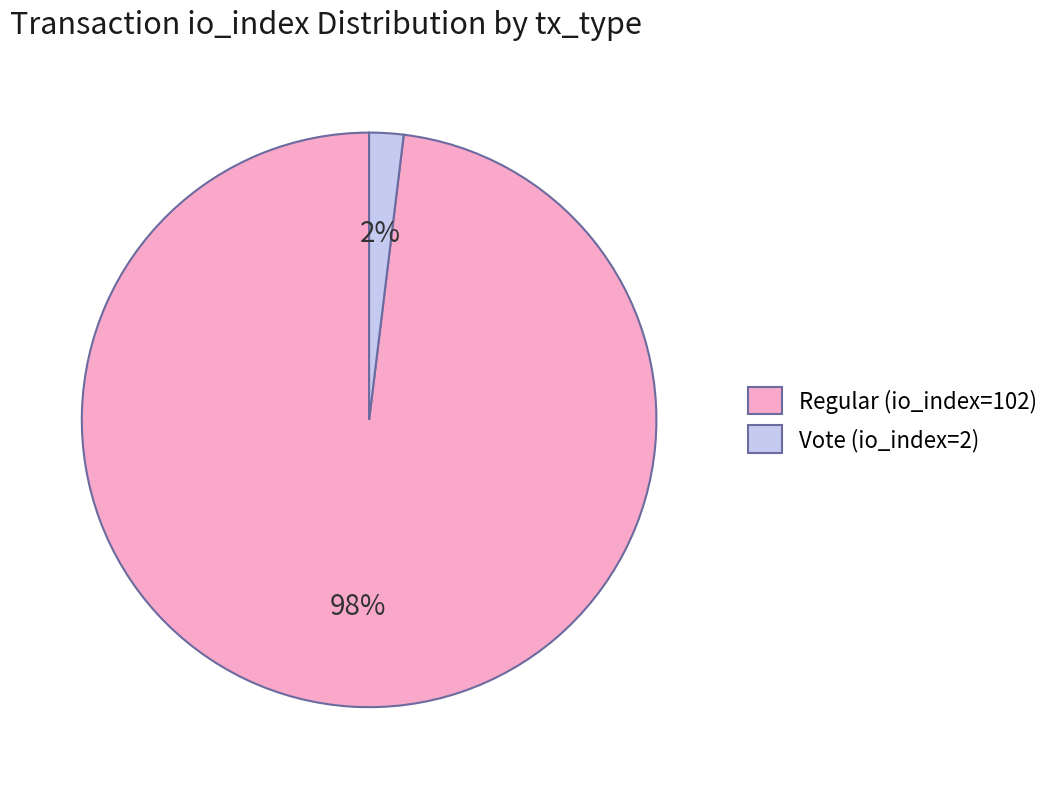

What is the majority slice?

Regular (io_index=102)